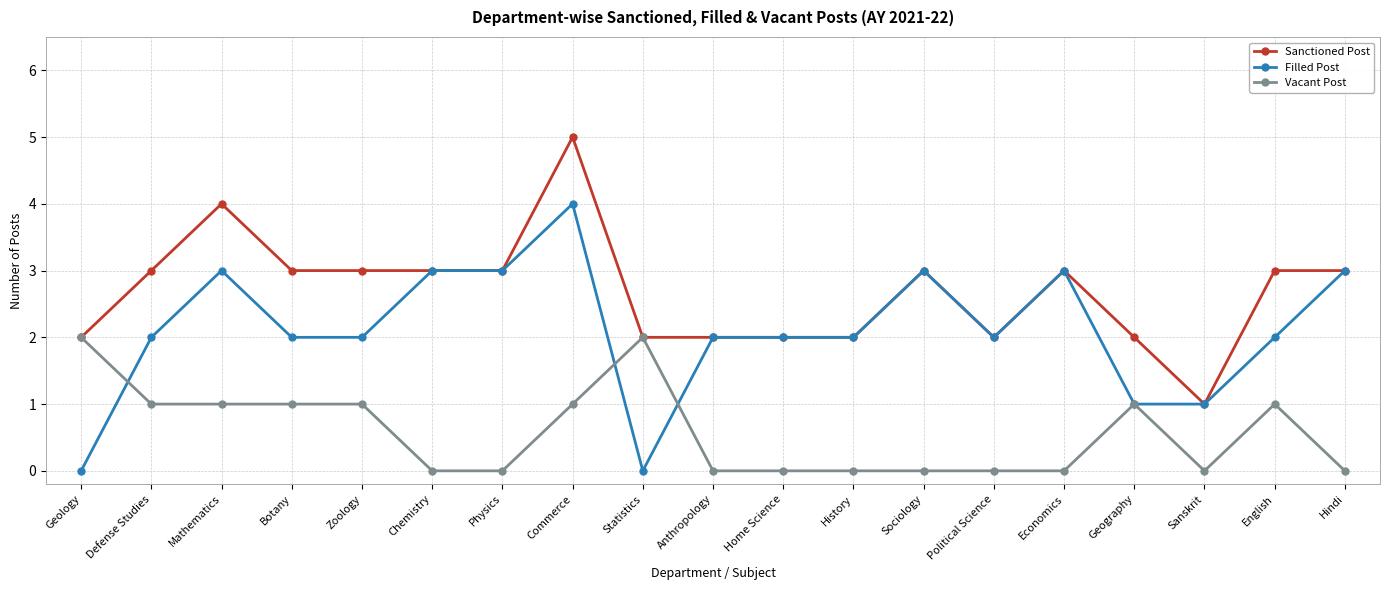

How many series are shown in this chart?

3